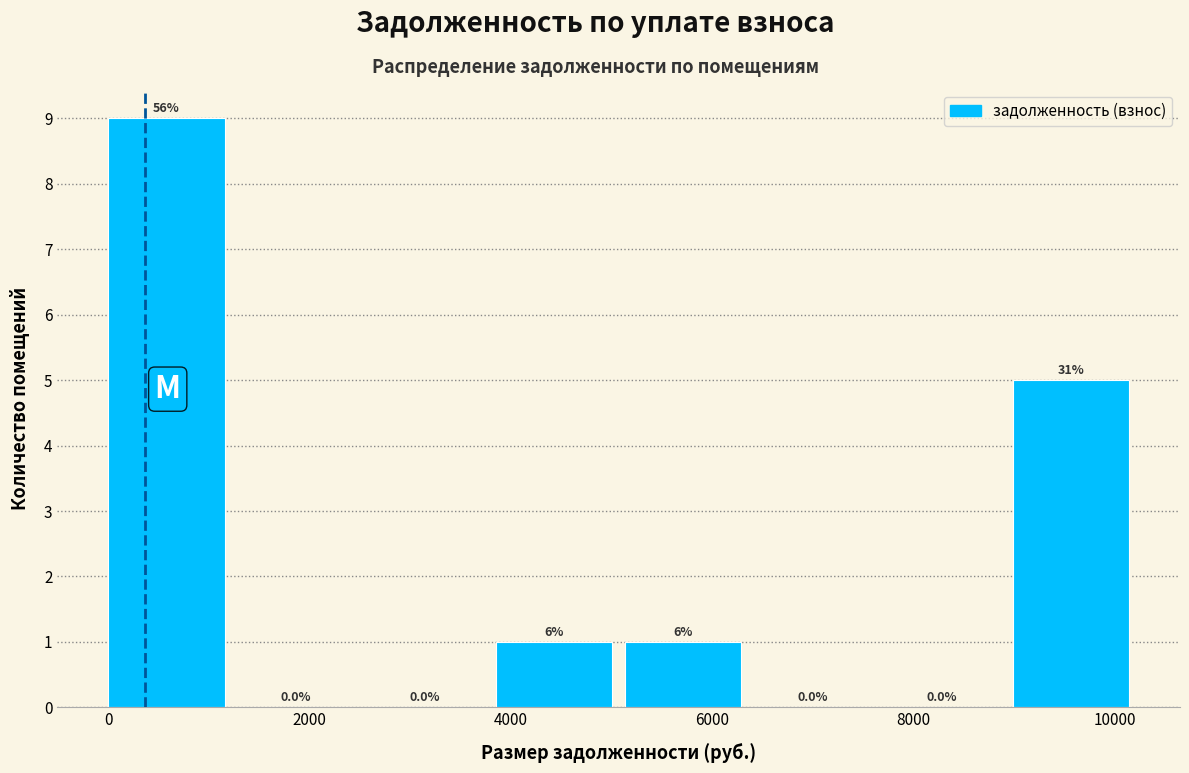

Which range on the x-axis has the tallest bar?

0 to 1200